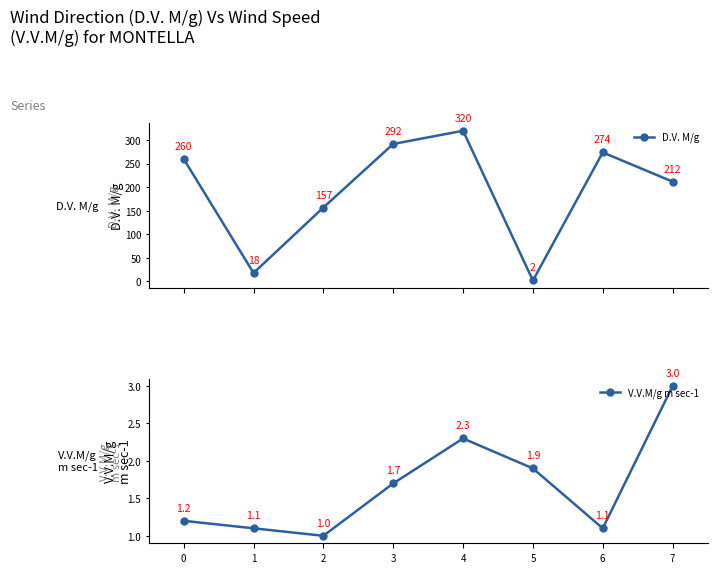

What is the difference between the D.V. M/g values at 1 and 7?

194.0